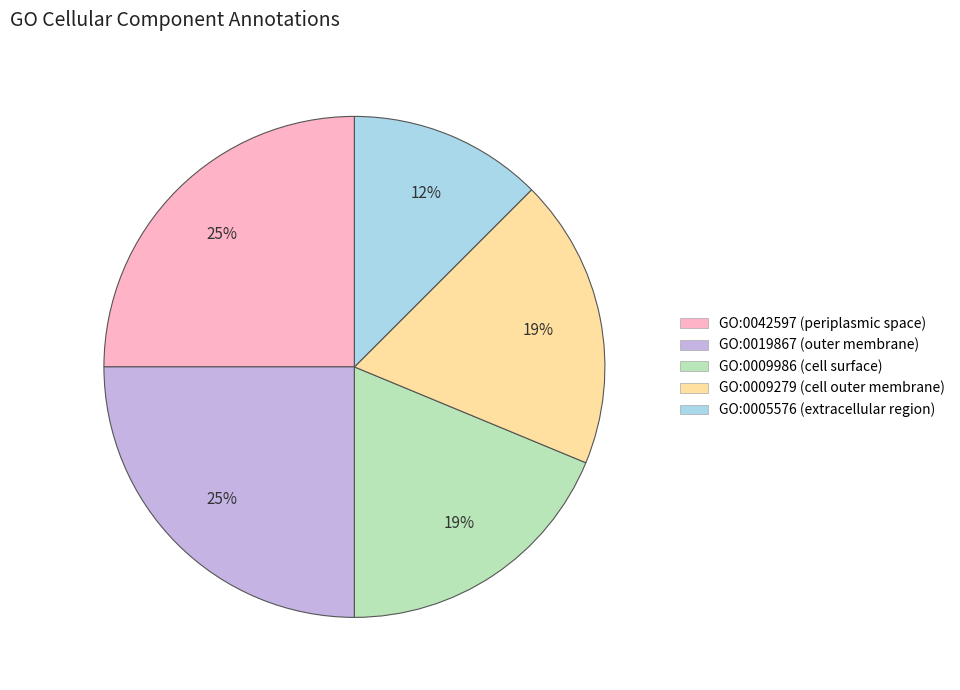

What is the smallest slice in the pie chart?

GO:0005576